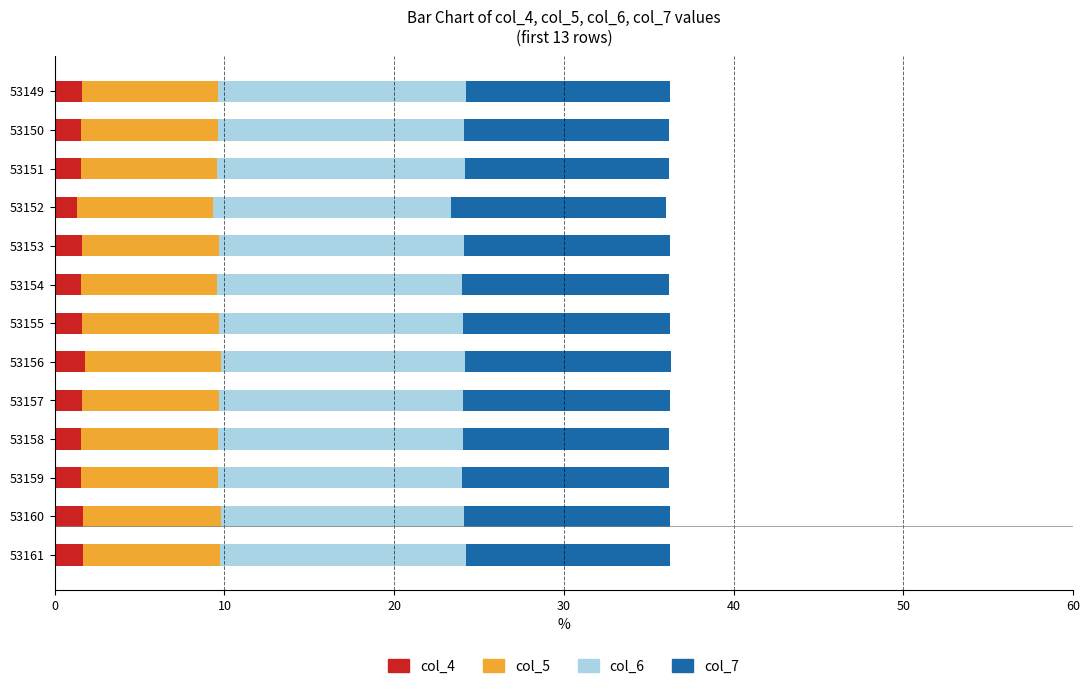

What is the total value across all series at 53153?

36.2